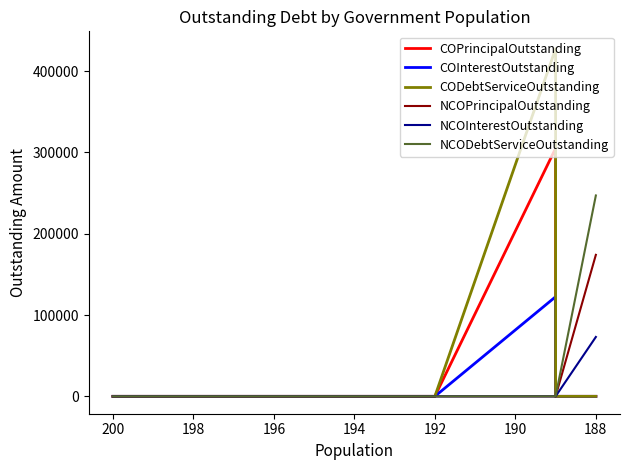

What are all the series names shown in the legend?

COPrincipalOutstanding, COInterestOutstanding, CODebtServiceOutstanding, NCOPrincipalOutstanding, NCOInterestOutstanding, NCODebtServiceOutstanding